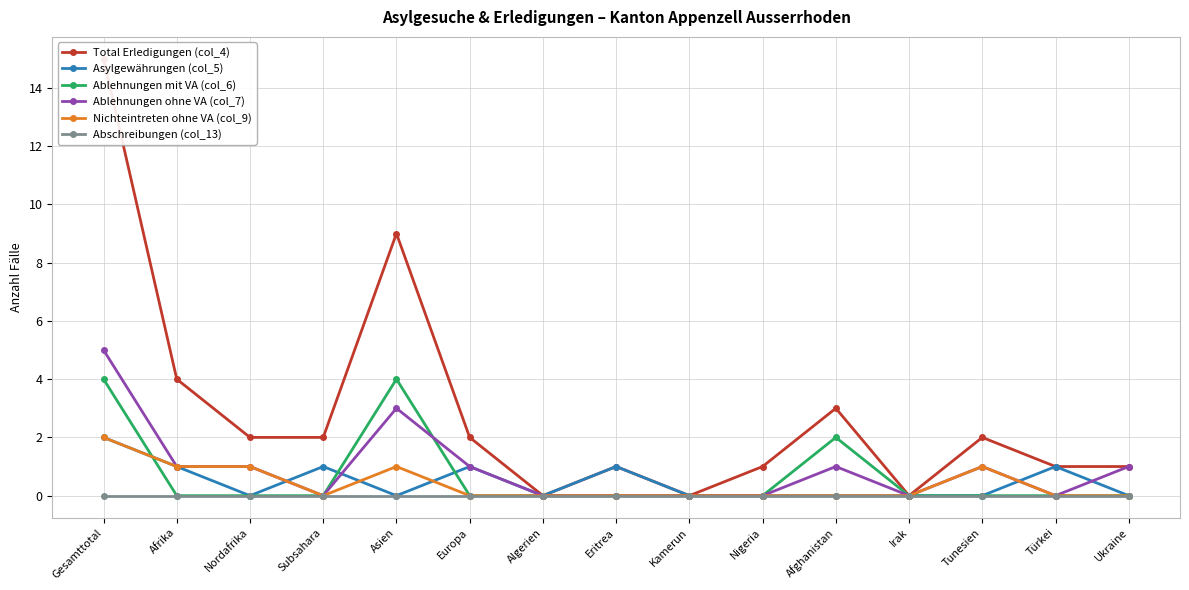

True or false: Abschreibungen (col_13) has more than 0 interior local peaks.

False